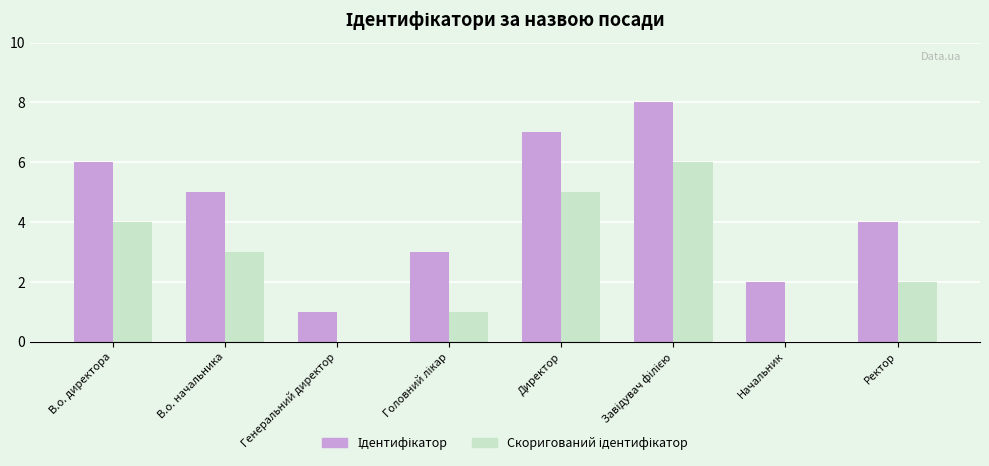

What is the total value across all series at Ректор?

6